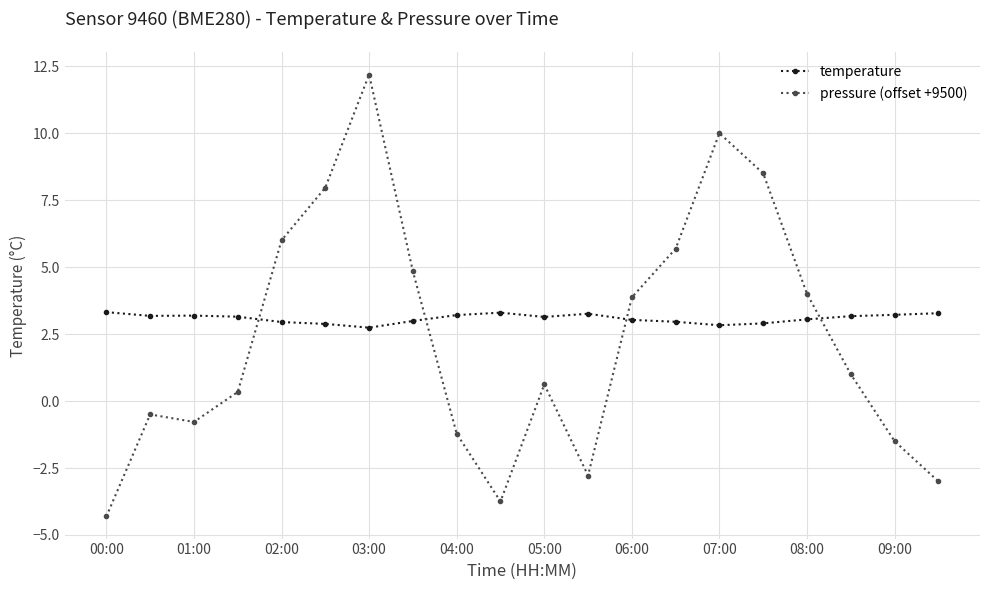

Which series ends up on top after the final intersection of pressure (offset +9500) and temperature?

temperature